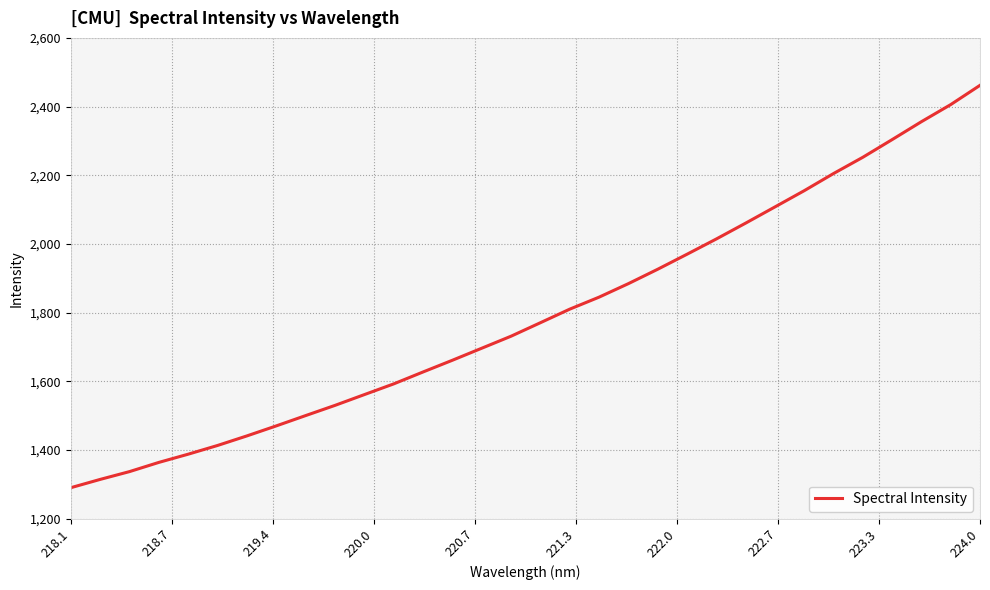

What is the maximum value shown in the chart?

2461.8